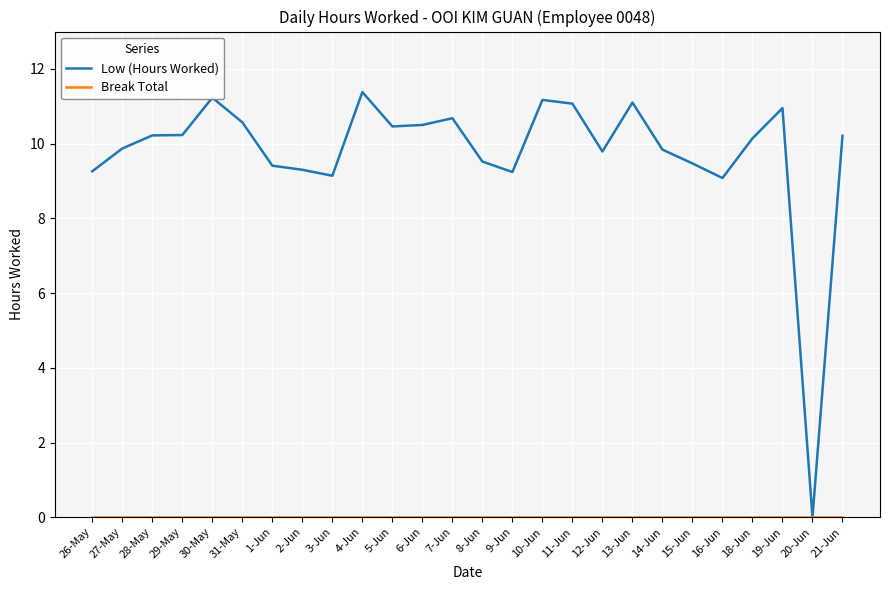

How many series are shown in this chart?

2